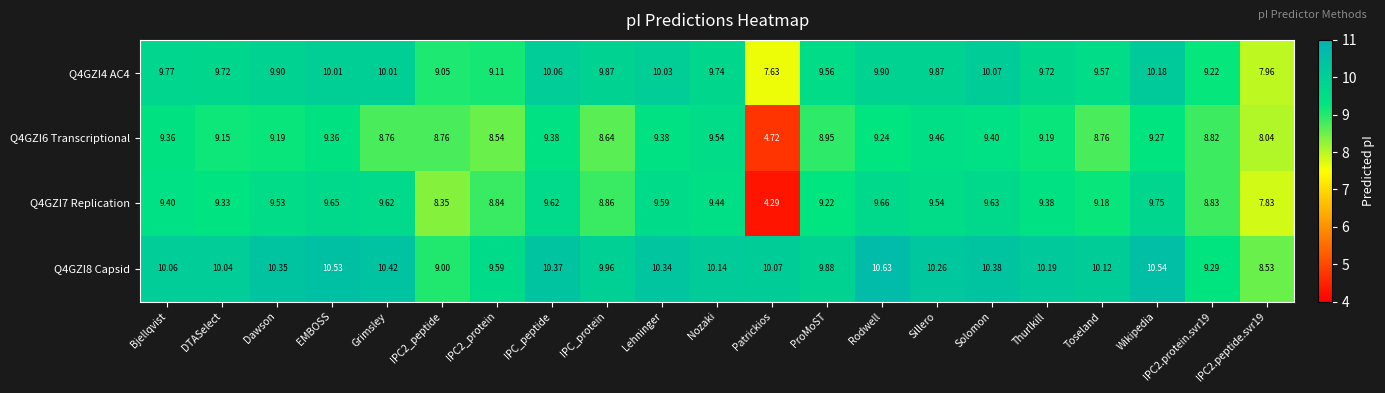

Where does the Q4GZI8 Capsid series first go above 10?

Bjellqvist